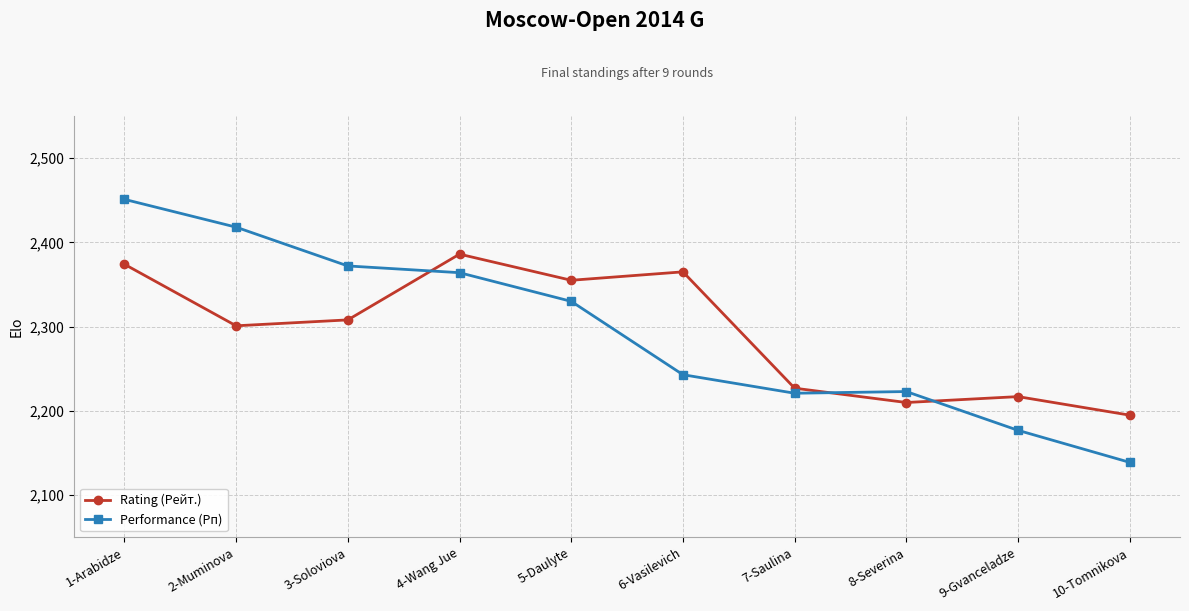

At how many categories does at least one series exceed 2343?

6